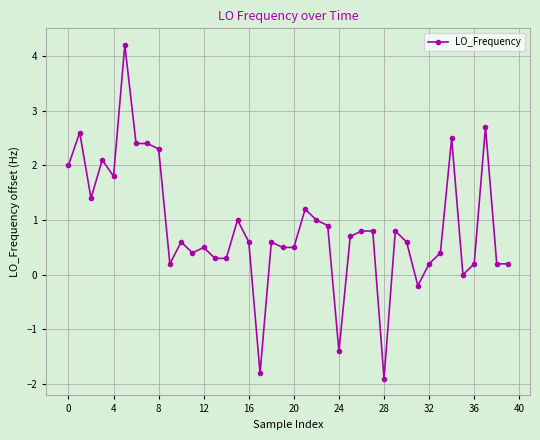

What is the difference between the maximum and minimum values?

6.1